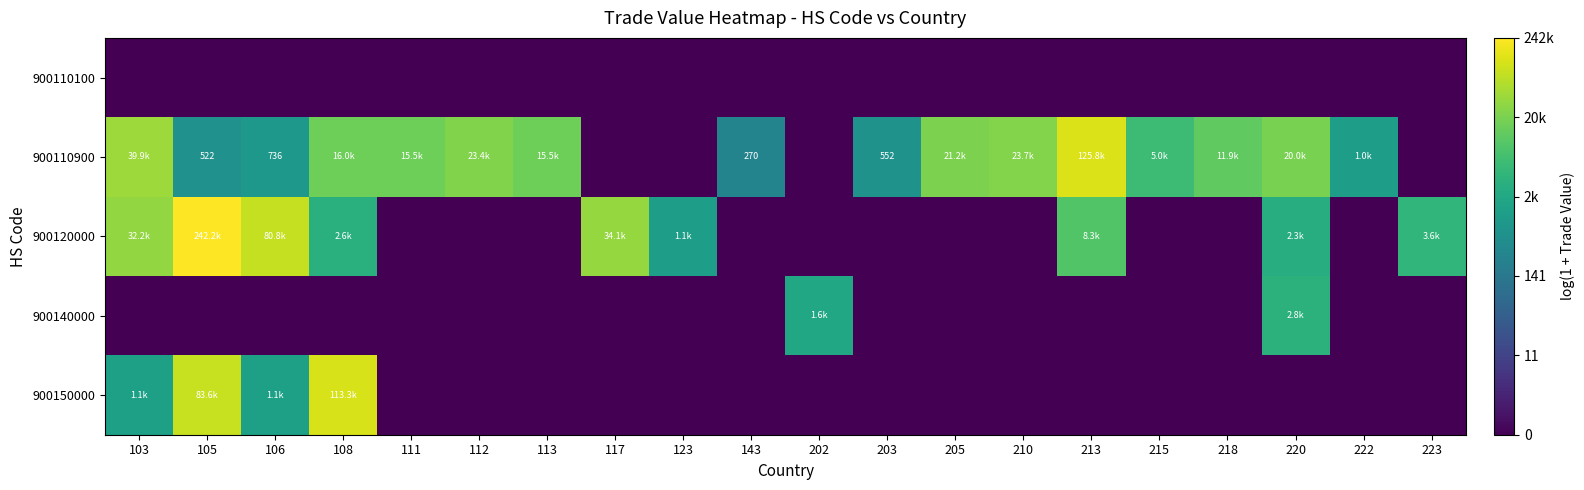

The 900110900 series shows 9.9 at 220. True or false?

True